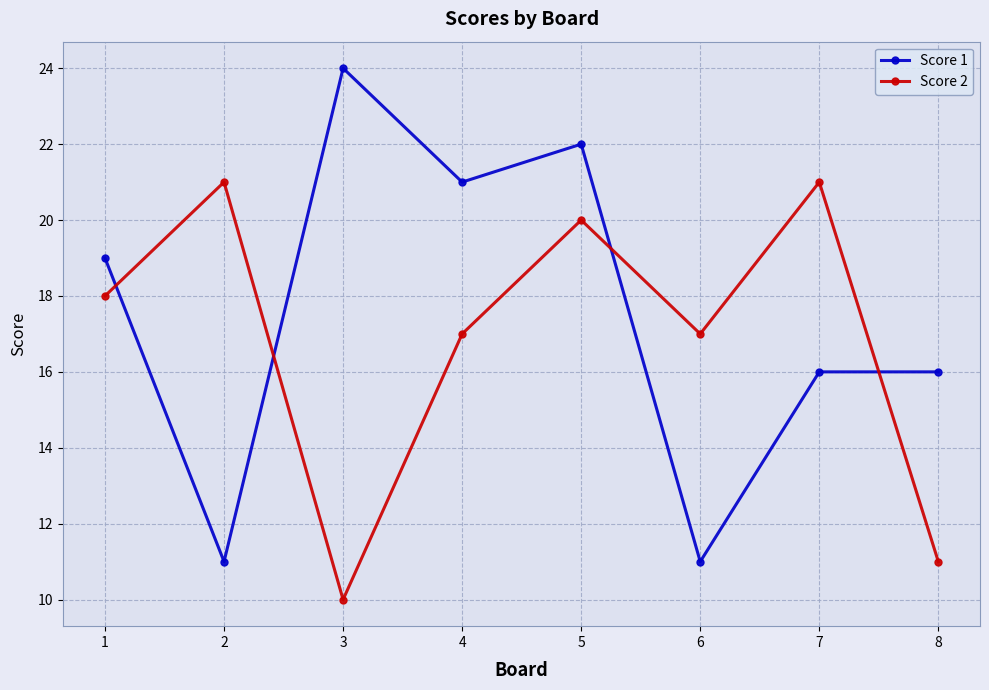

Read the Score 2 value at 1.

18